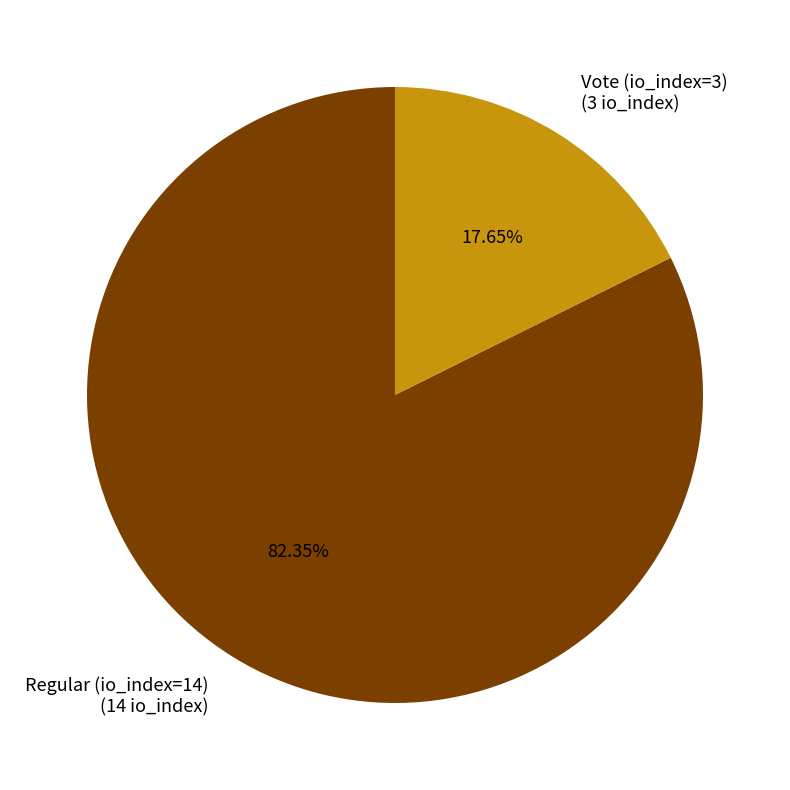

Combined, what portion of the pie is Regular (io_index=14) and Vote (io_index=3)?

100.0%